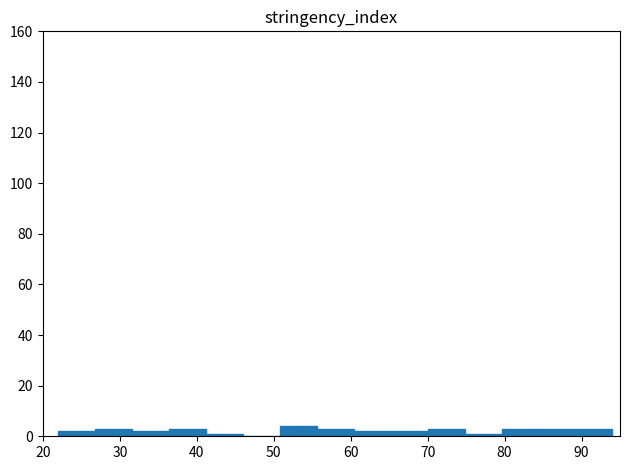

Reading left to right, transcribe this chart: for each bar, give the range it covers on the x-axis and its height. Neither the bar edges nor the heights are printed on the chart, so give them approximately, as read against the axes.

22.0 to 26.8: 2
26.8 to 31.6: 4
31.6 to 36.4: 2
36.4 to 41.2: 4
41.2 to 46.0: under 2
46.0 to 50.8: 0
50.8 to 55.6: 4
55.6 to 60.4: 4
60.4 to 65.2: 2
65.2 to 70.0: 2
70.0 to 74.8: 4
74.8 to 79.6: under 2
79.6 to 84.4: 4
84.4 to 89.2: 4
89.2 to 94.0: 4